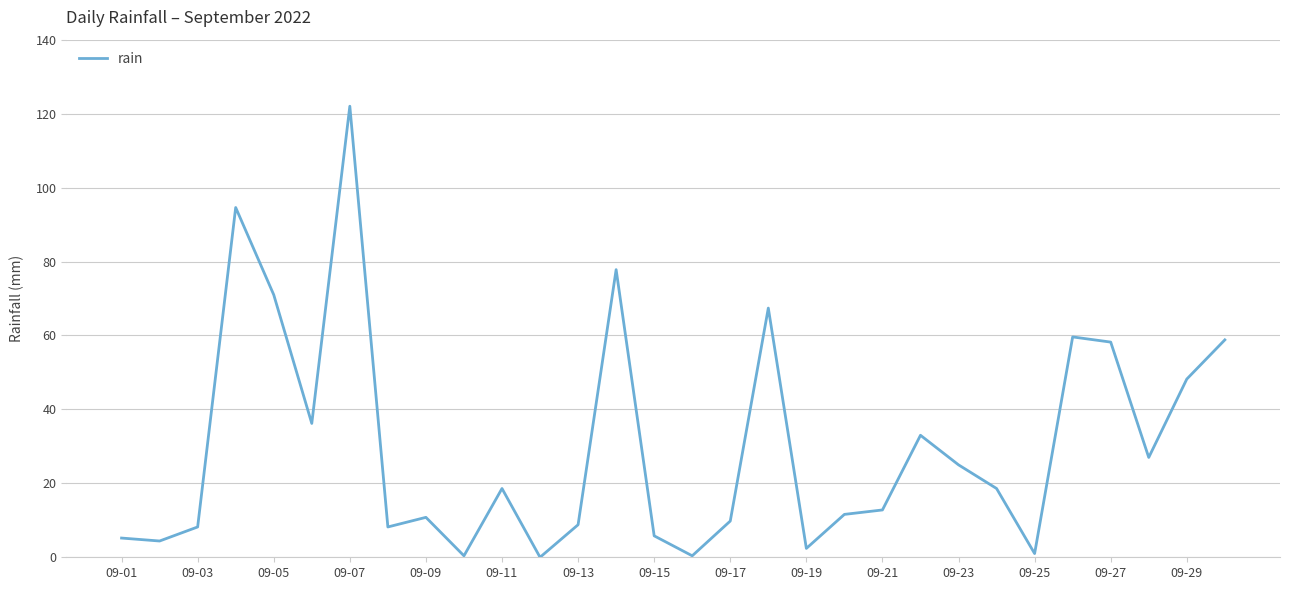

Count the number of values greater than 18.

15